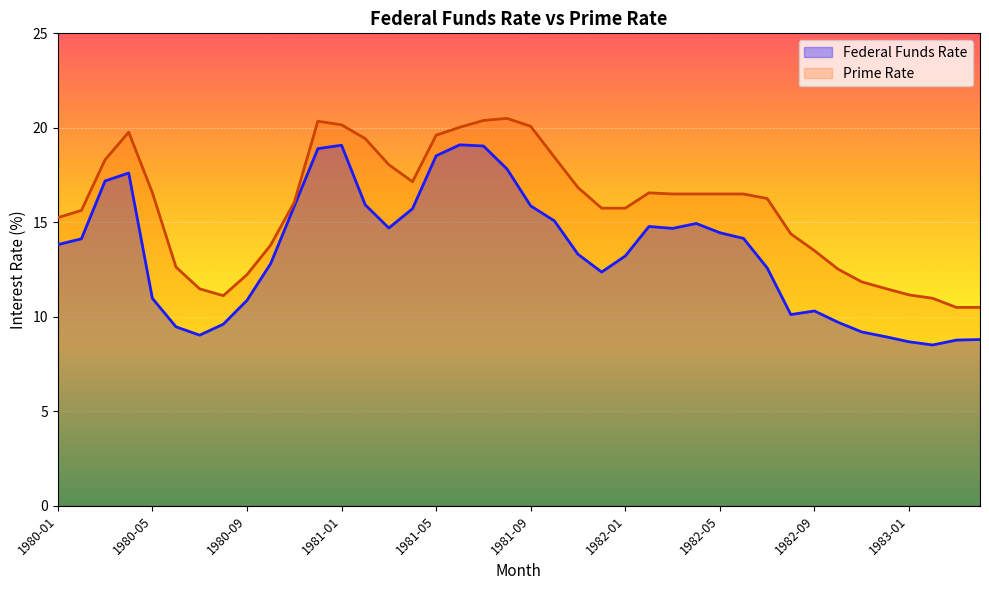

Reading right to left, what are all the values shown in this chart?

Federal Funds Rate: 8.8	8.8	8.5	8.7	8.9	9.2	9.7	10.3	10.1	12.6	14.2	14.4	14.9	14.7	14.8	13.2	12.4	13.3	15.1	15.9	17.8	19.0	19.1	18.5	15.7	14.7	15.9	19.1	18.9	15.8	12.8	10.9	9.6	9.0	9.5	11.0	17.6	17.2	14.1	13.8
Prime Rate: 10.5	10.5	11.0	11.2	11.5	11.8	12.5	13.5	14.4	16.3	16.5	16.5	16.5	16.5	16.6	15.8	15.8	16.8	18.4	20.1	20.5	20.4	20.0	19.6	17.1	18.1	19.4	20.2	20.4	16.1	13.8	12.2	11.1	11.5	12.6	16.6	19.8	18.3	15.6	15.2